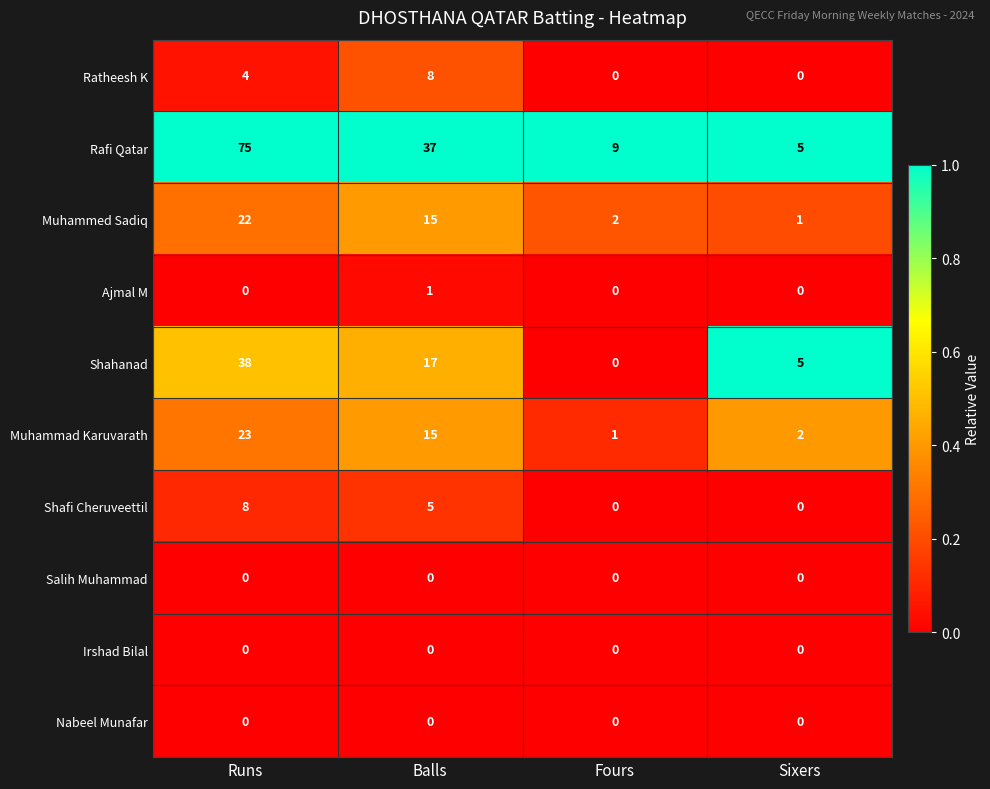

What is the spread (max minus min) of values at Sixers?

5